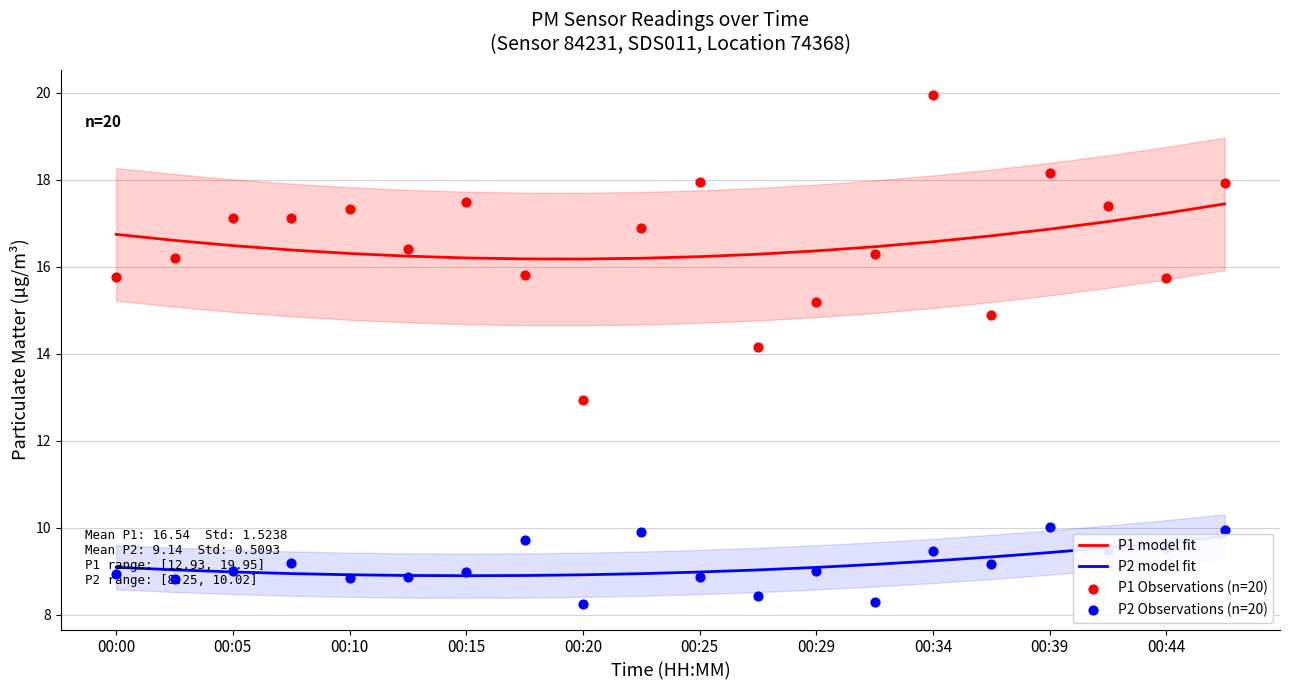

Which series contains the highest Y value?

P1 Observations (n=20)